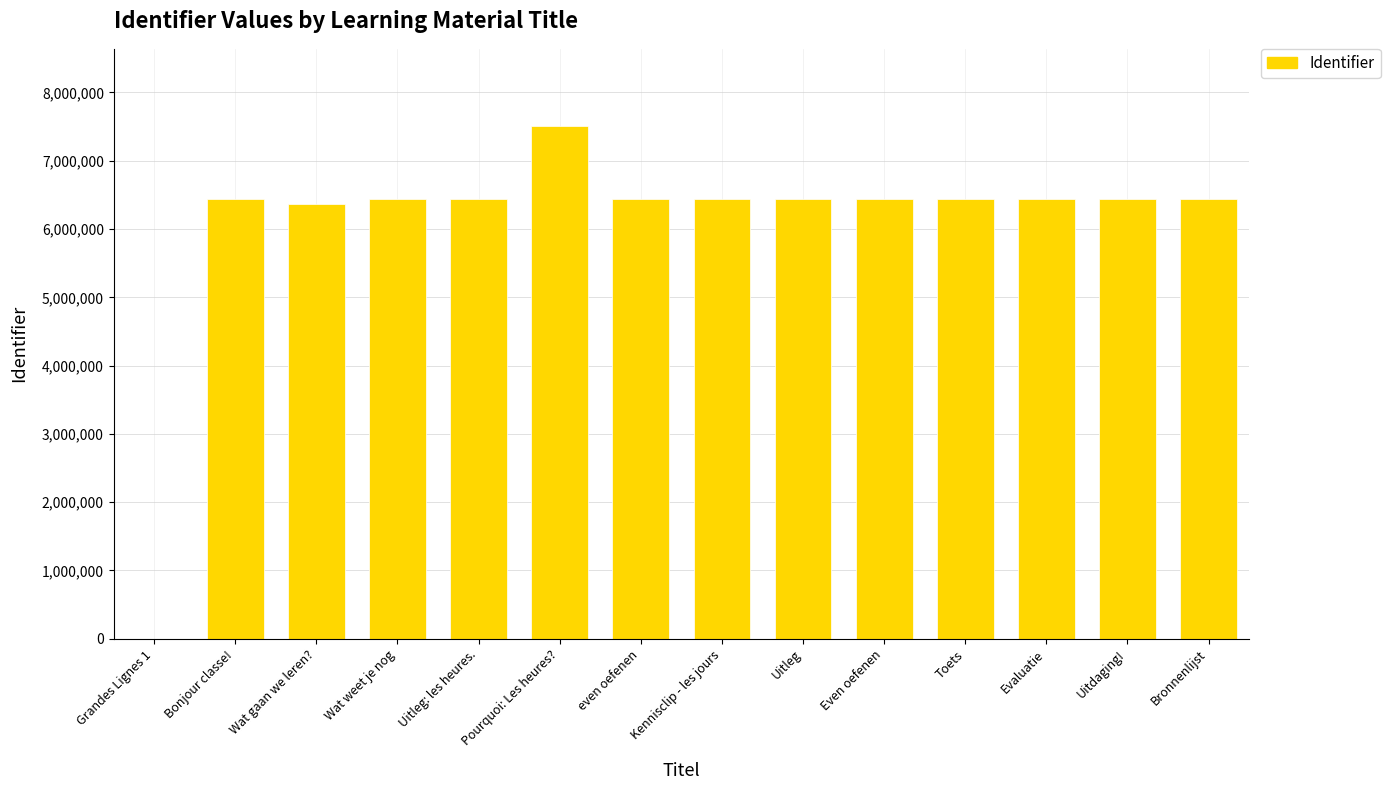

What is the sum of the values at Toets and Kennisclip - les jours?

12887795